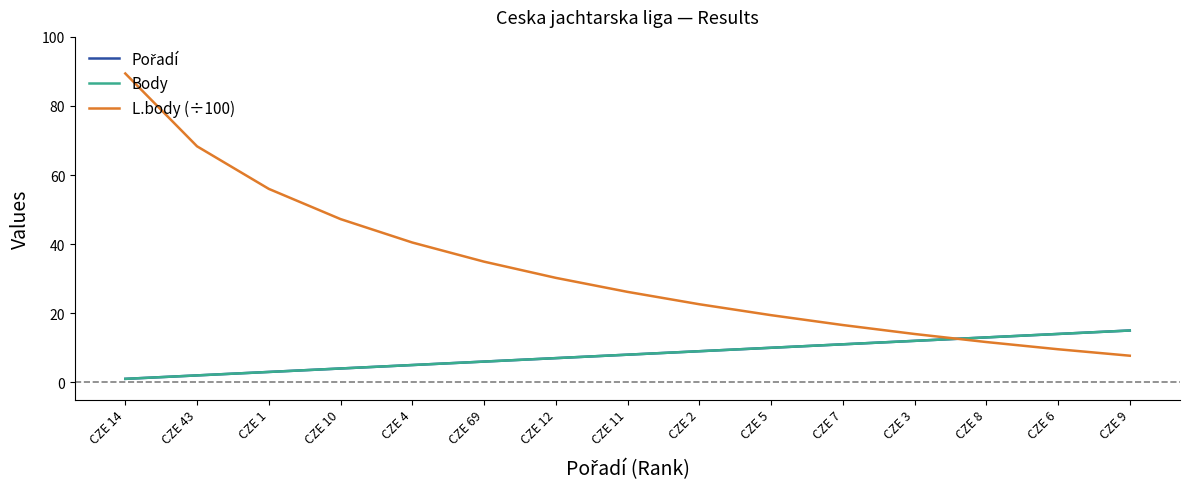

True or false: L.body (÷100) has more than 1 points higher than both neighbors.

False